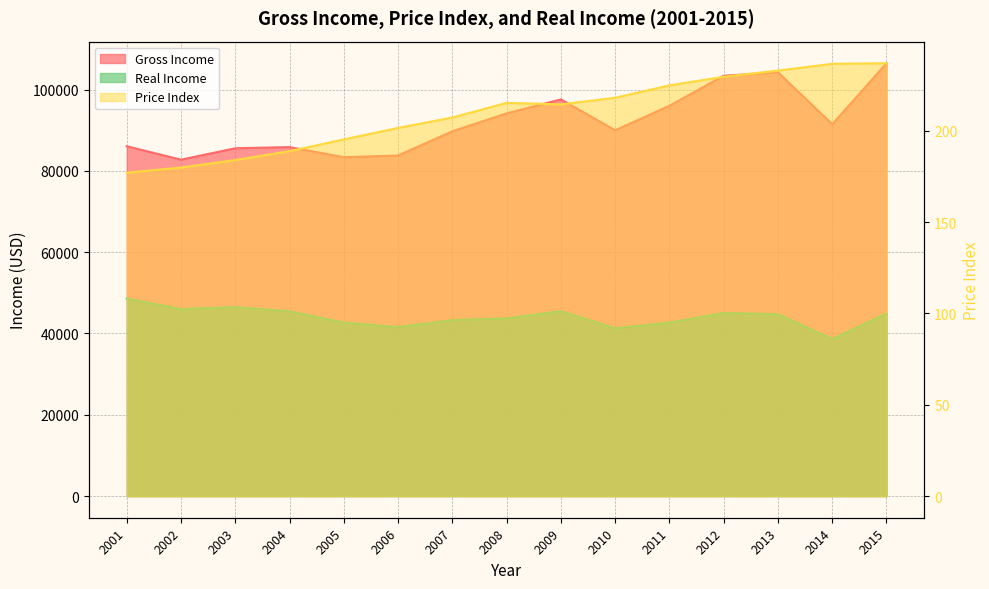

What is the sum of the Real Income values at 2008 and 2013?

88479.2